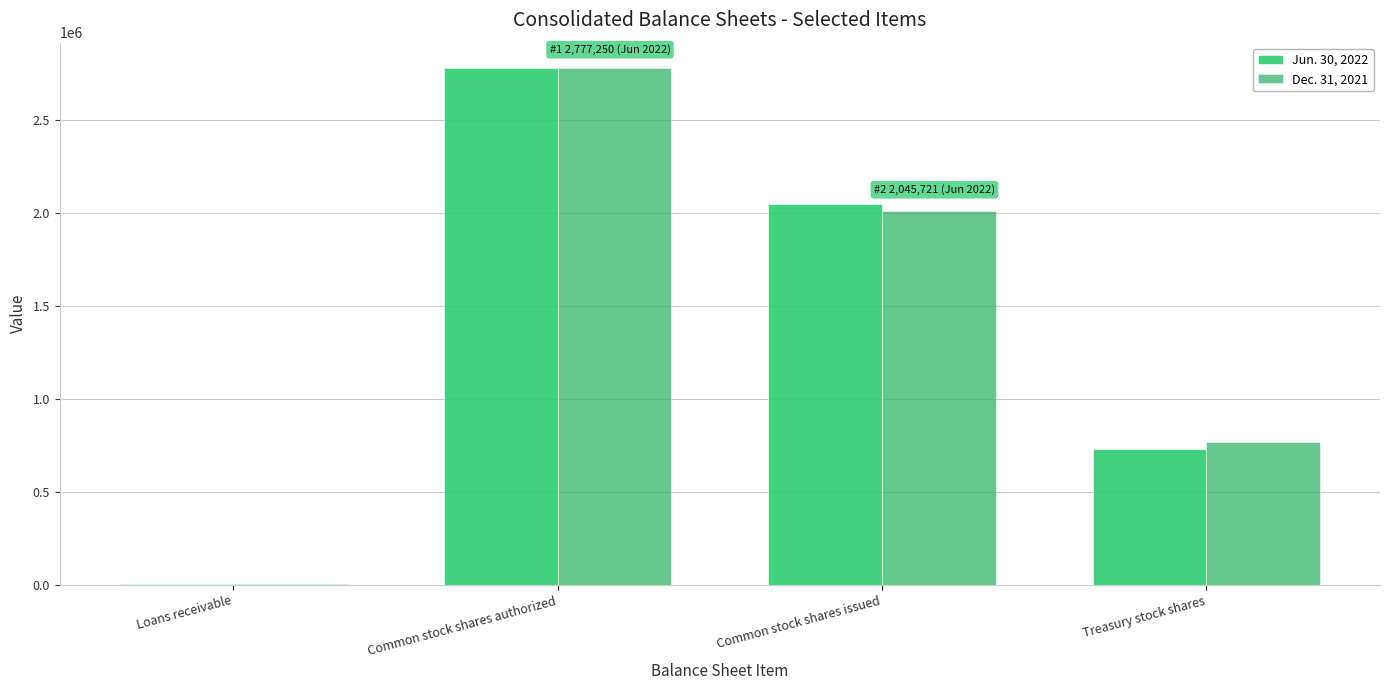

What are all the series names shown in the legend?

Jun. 30, 2022, Dec. 31, 2021